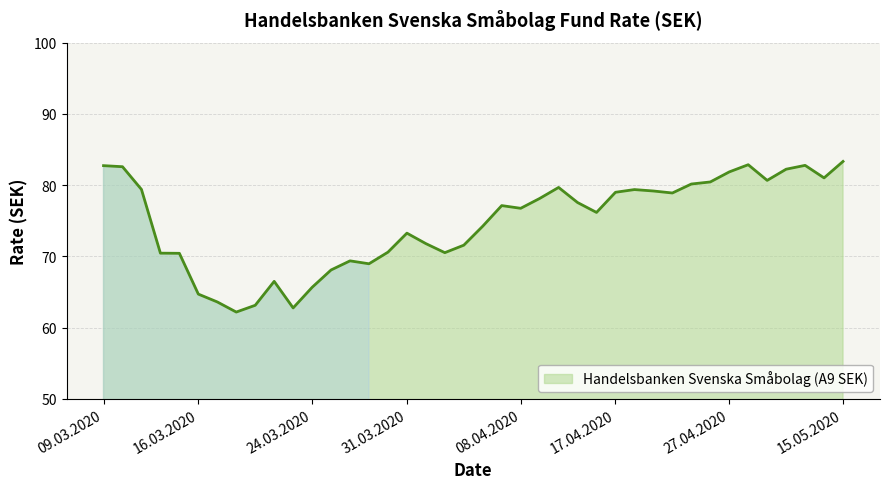

What is the smallest value displayed?

62.2